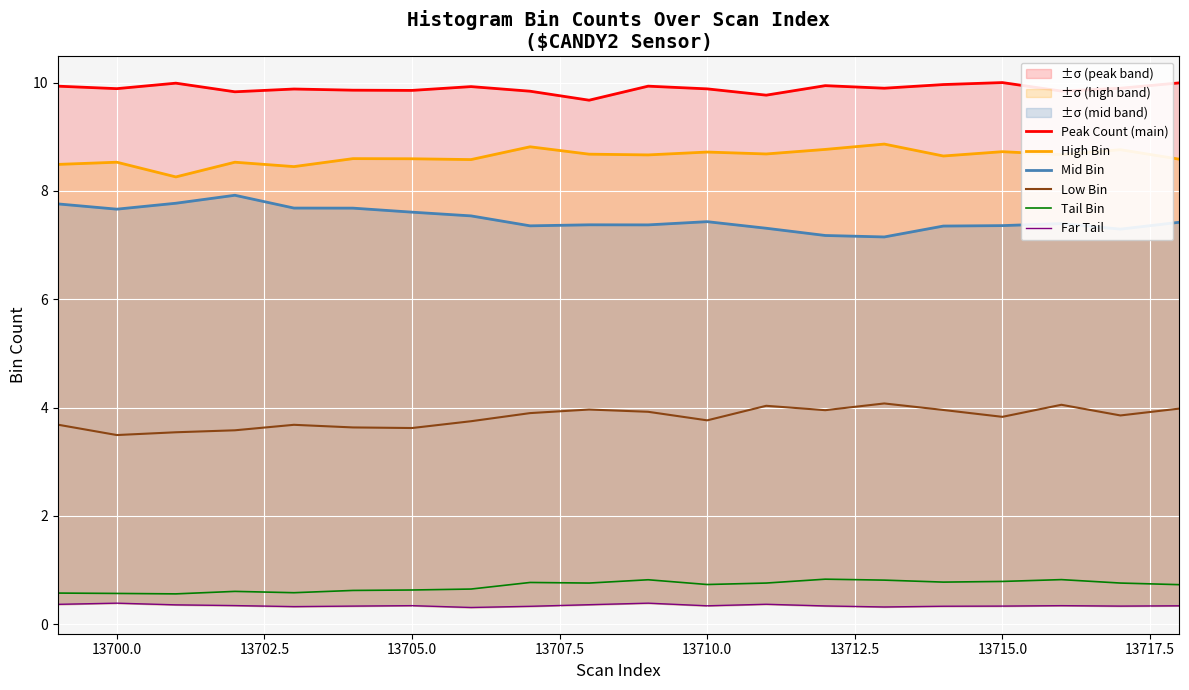

What is the smallest value displayed?

0.3